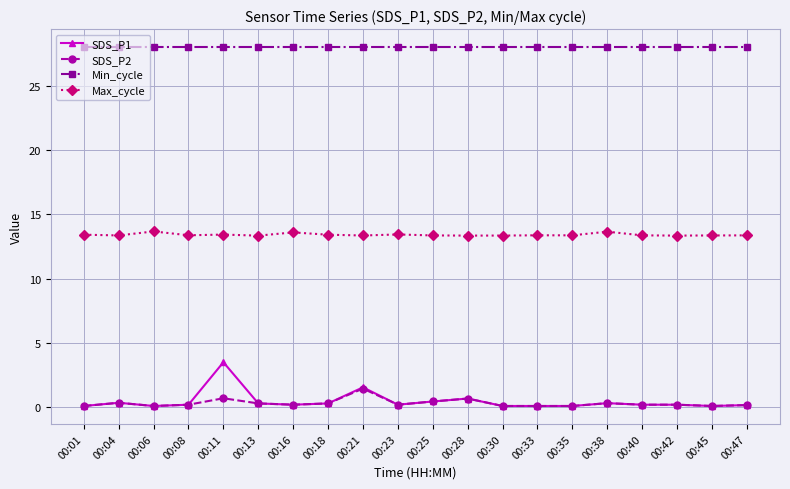

Which series has the largest range (max minus min)?

SDS_P1